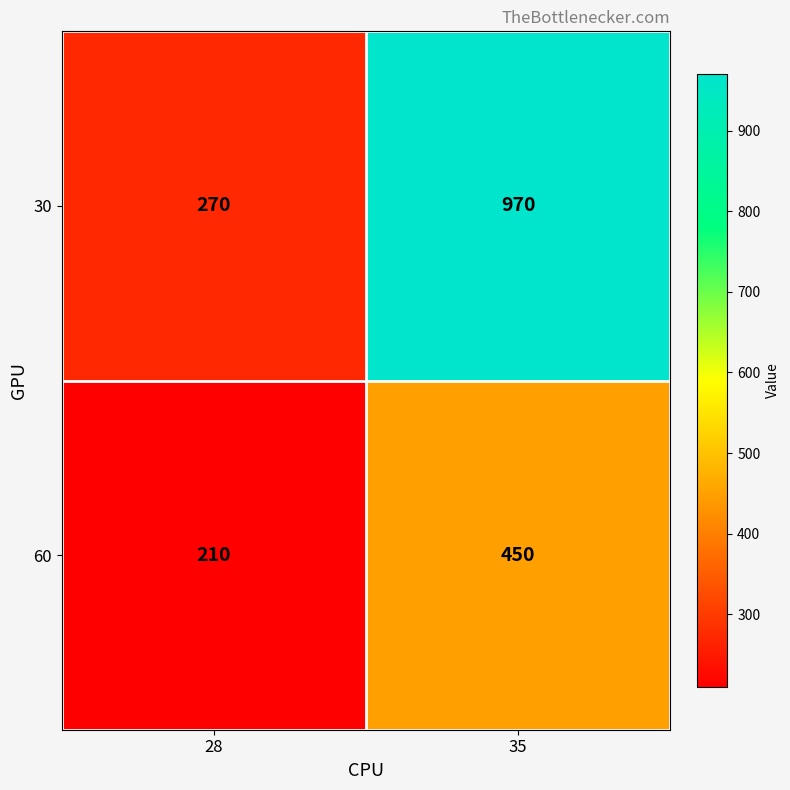

At 35, list the series in order from smallest to largest.

60, 30